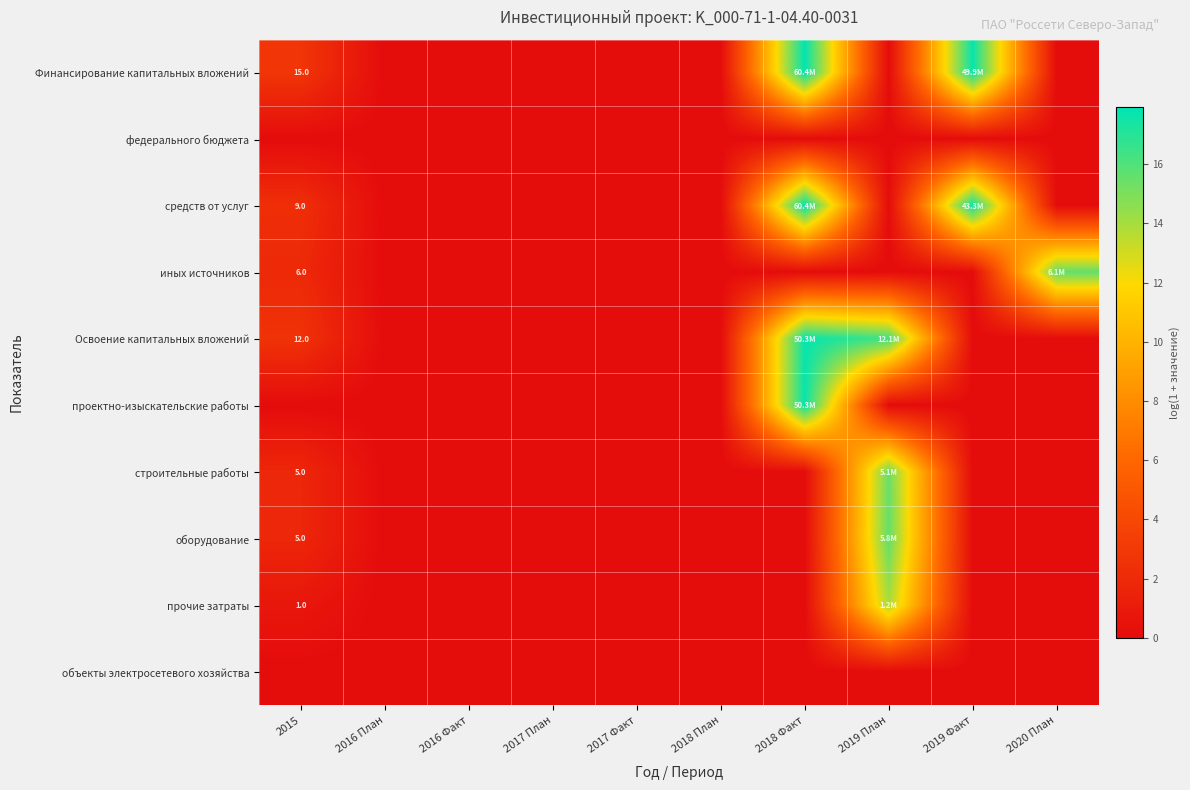

What is the maximum value for прочие затраты?

14.0